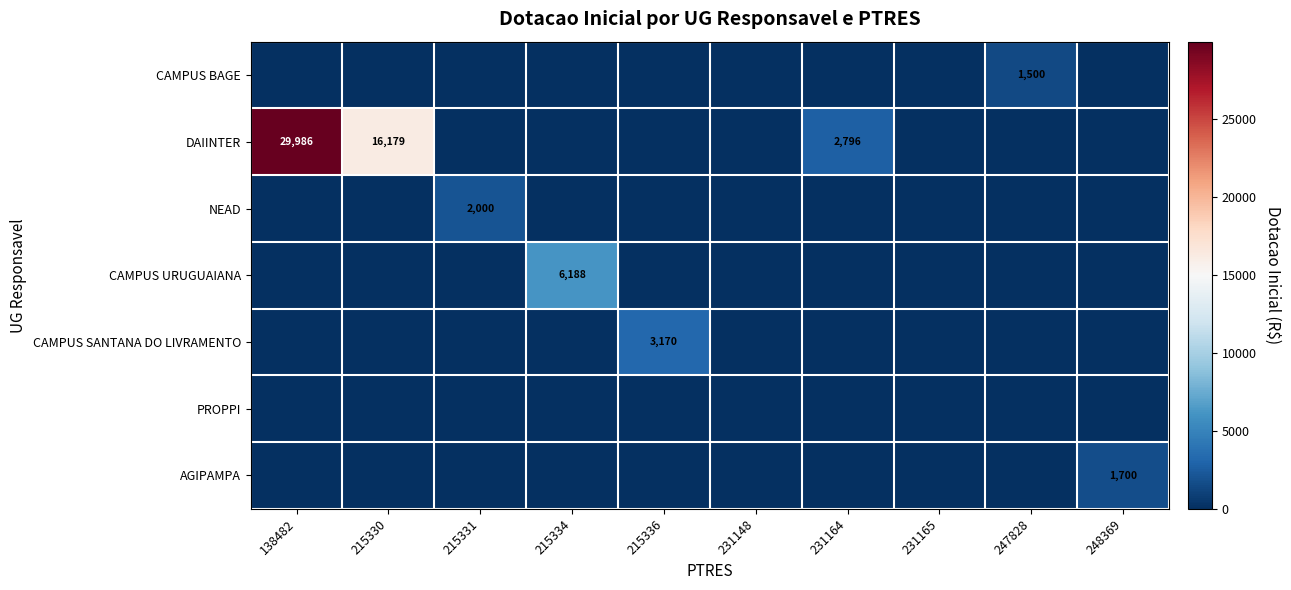

How many distinct data groups are displayed?

7